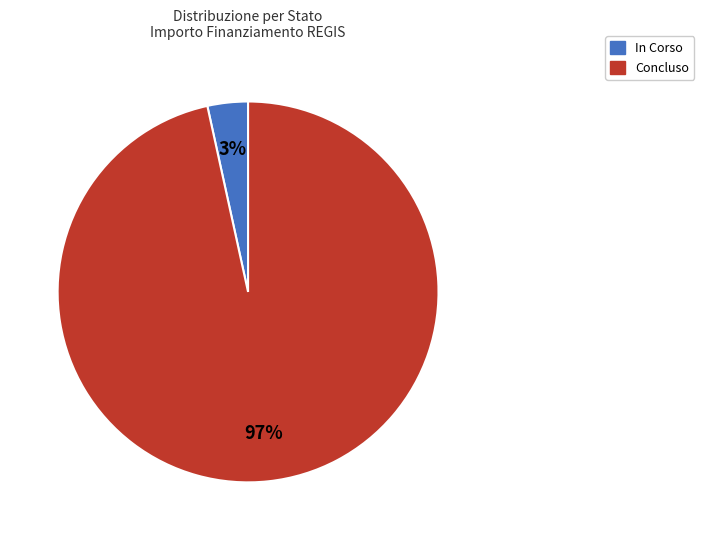

Is the sum of Concluso and In Corso greater than half?

Yes